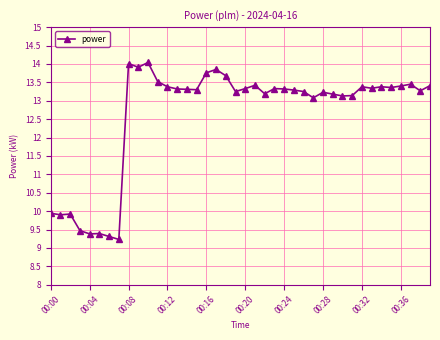

True or false: there are more than 1 points higher than both neighbors.

True